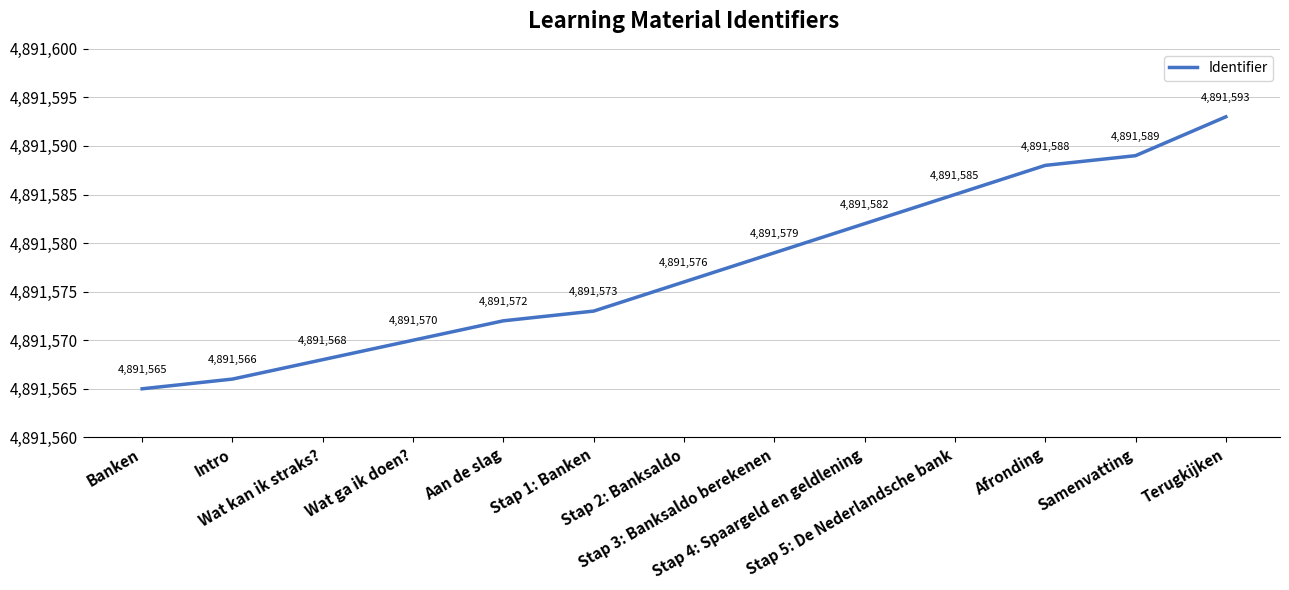

What is the average value?

4891577